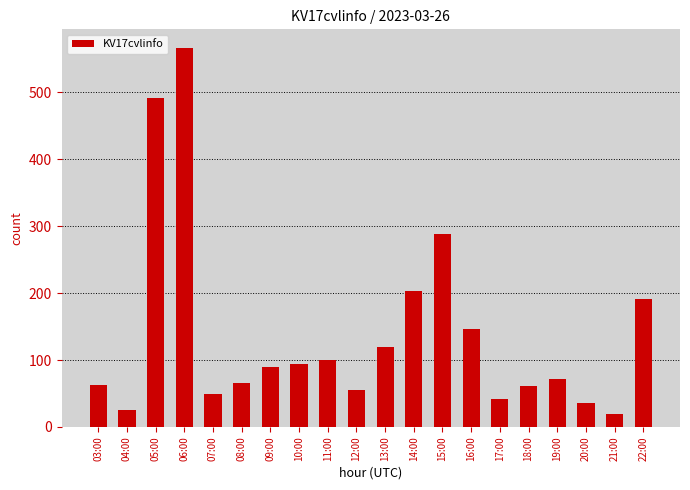

What is the value of the 2nd bar from the left?

25